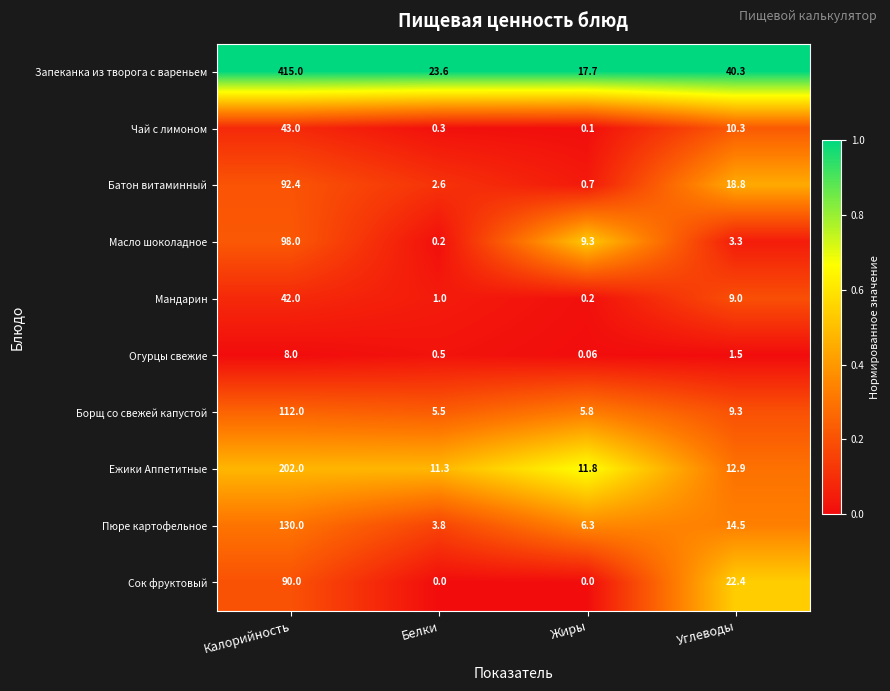

Count the number of data series in this chart.

10